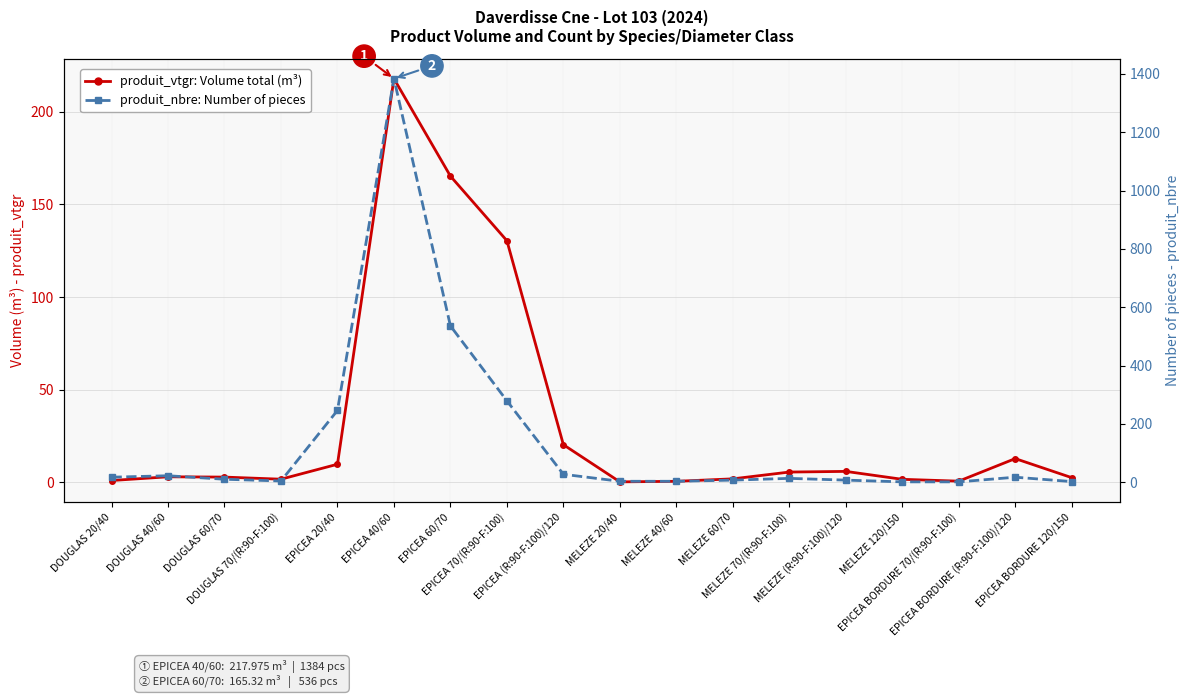

What is the smallest value displayed?

0.1